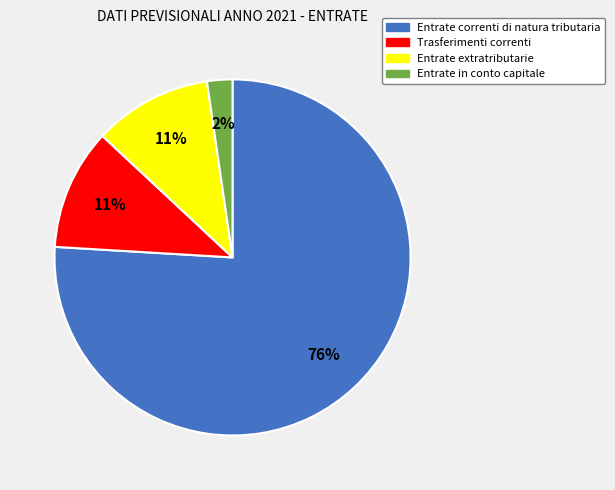

How many segments does this pie chart have?

4